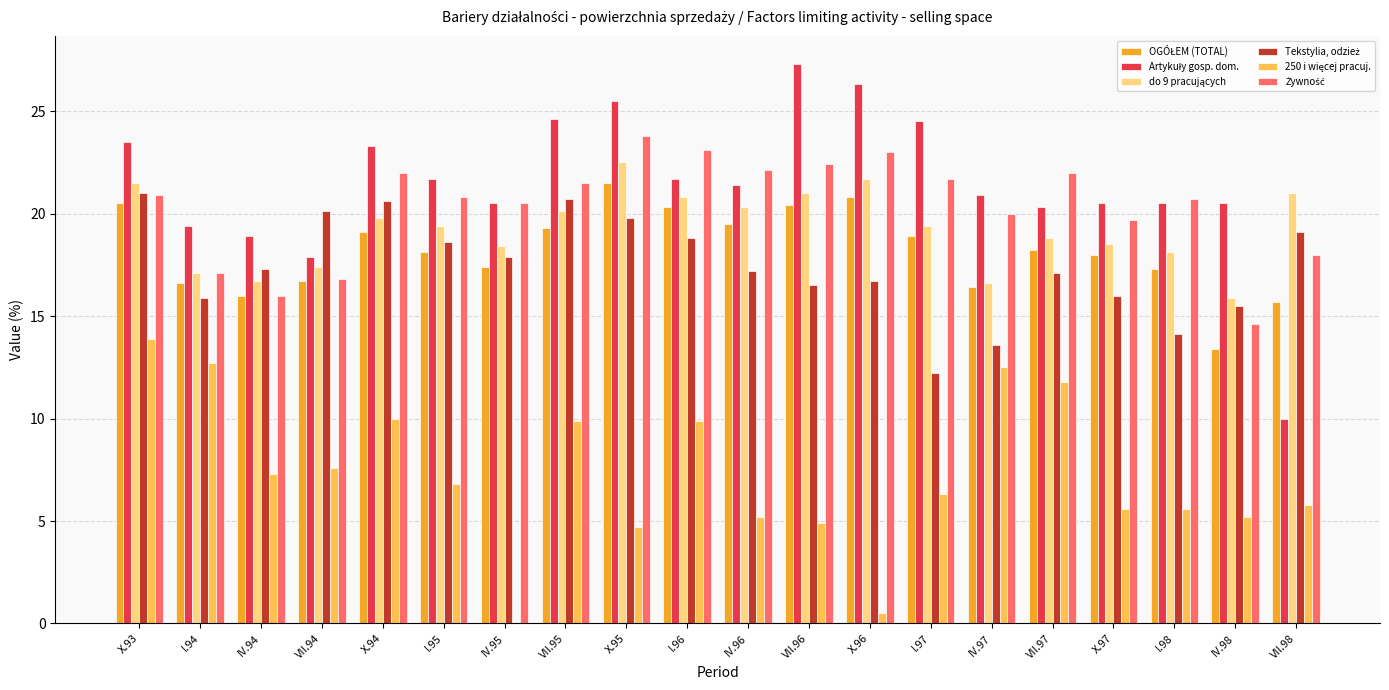

What is the maximum value shown in the chart?

27.3